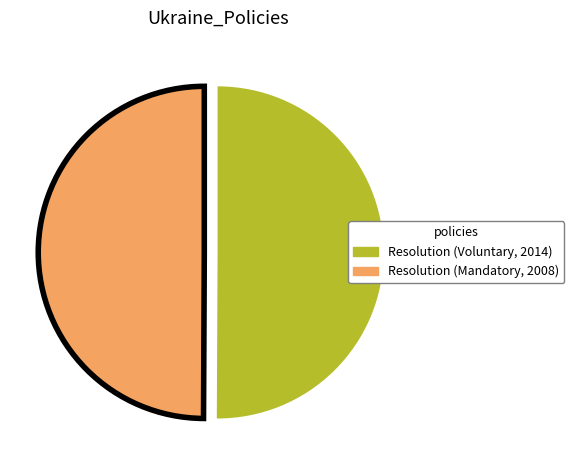

Is the sum of Resolution (Mandatory, 2008) and Resolution (Voluntary, 2014) greater than half?

Yes